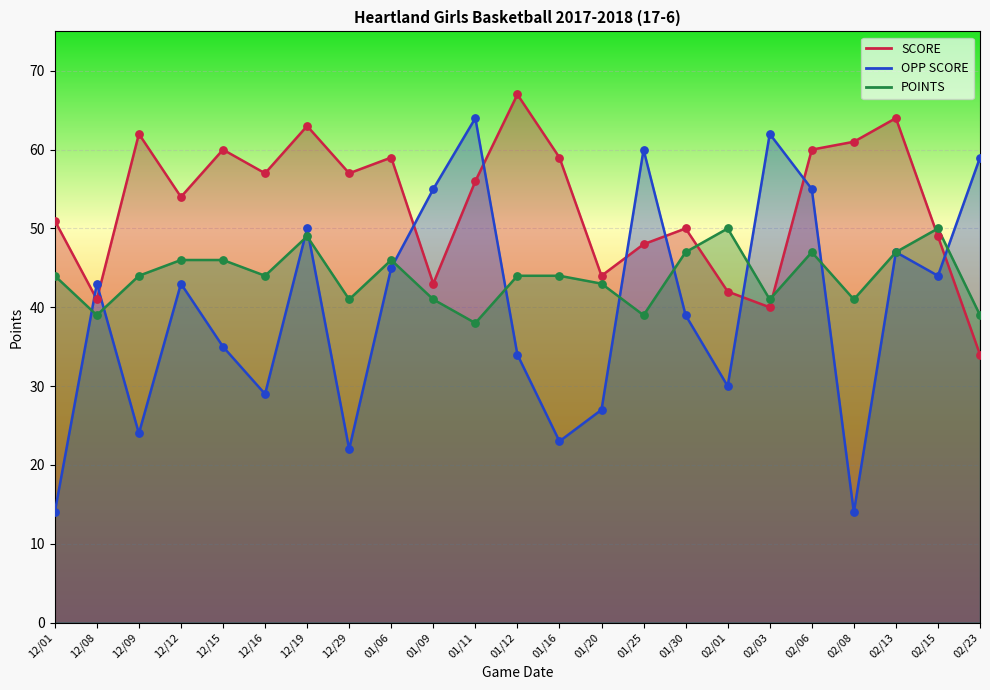

At how many categories does at least one series exceed 42?

23